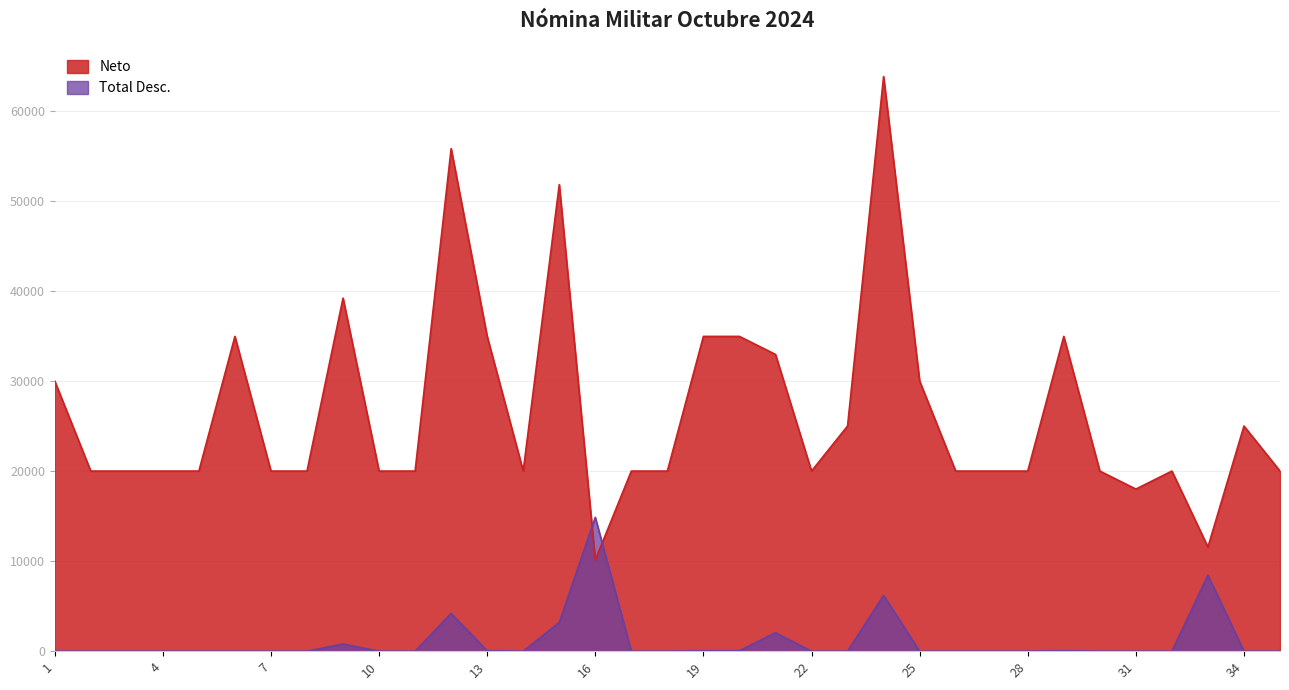

What is the difference between the highest and lowest values at 30?

20000.0